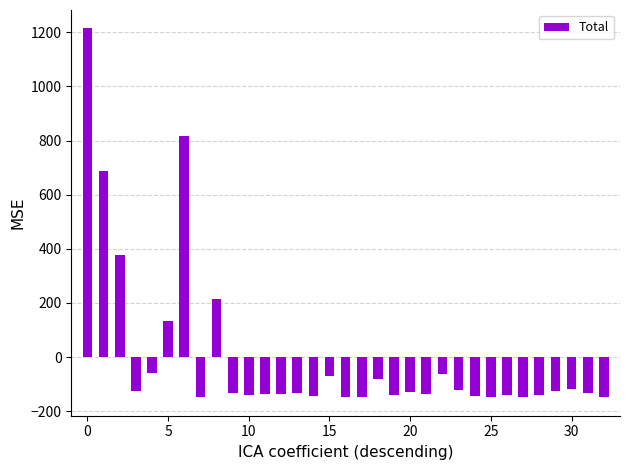

What is the value of the 27th bar from the left?

-140.6